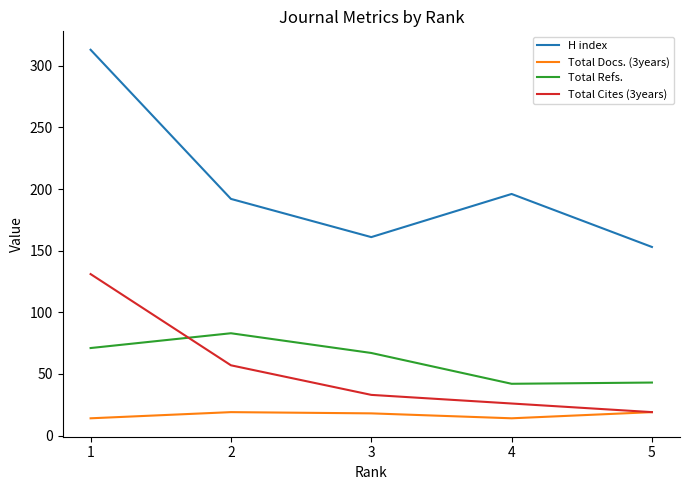

What is the average value of the H index series?

203